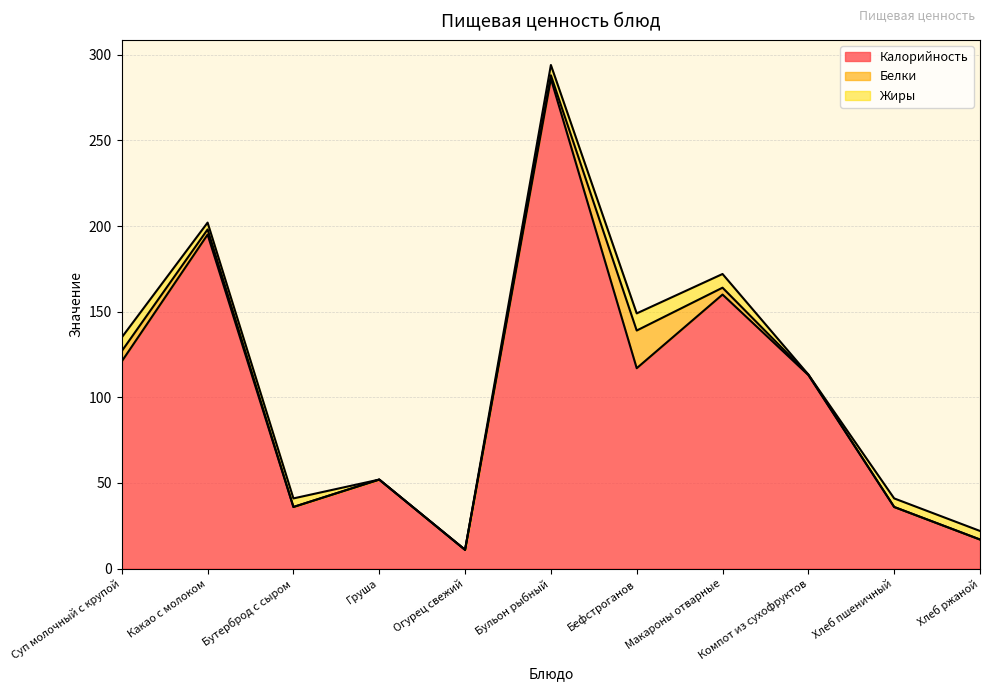

How many series are shown in this chart?

3